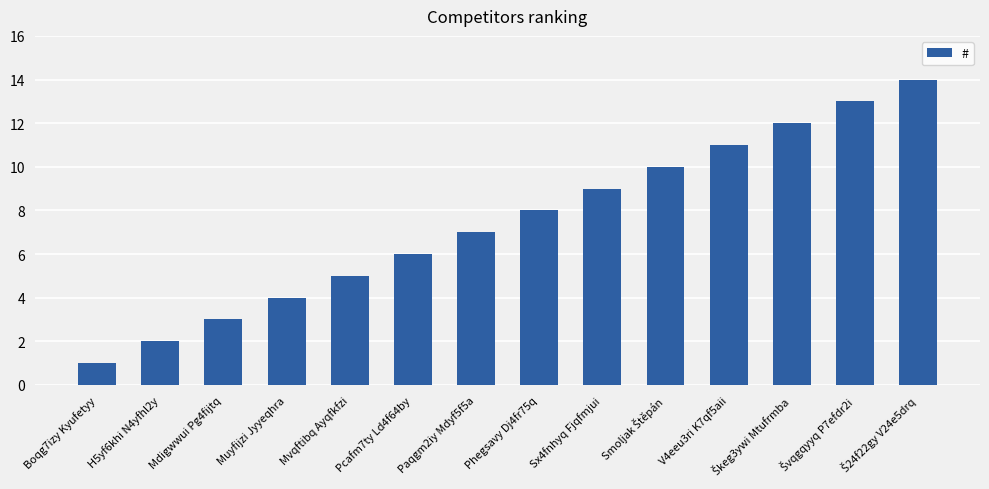

What is the change in value from H5yf6khi N4yfhl2y to Sx4fnhyq Fjqfmjui?

+7